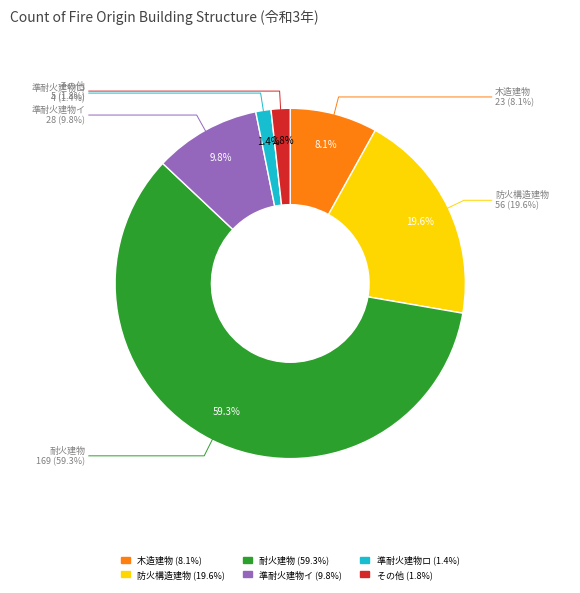

Rank the categories by value from highest to lowest.

耐火建物, 防火構造建物, 準耐火建物イ, 木造建物, その他, 準耐火建物ロ